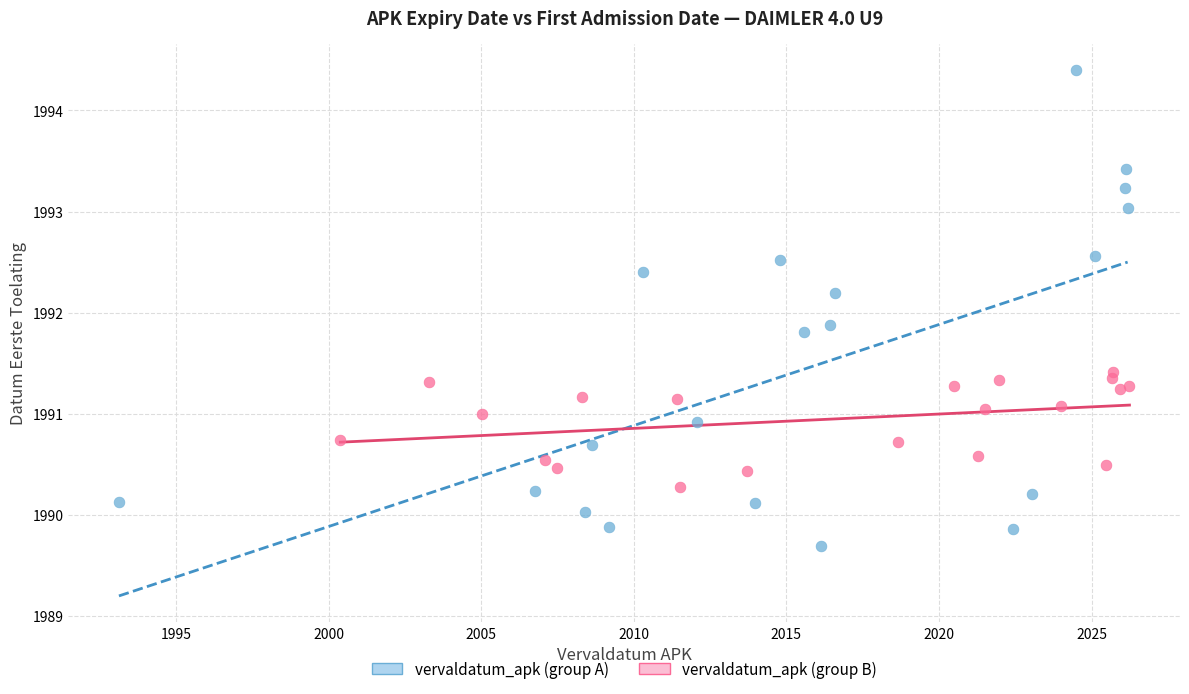

What are all the series names shown in the legend?

vervaldatum_apk (group A), vervaldatum_apk (group B)